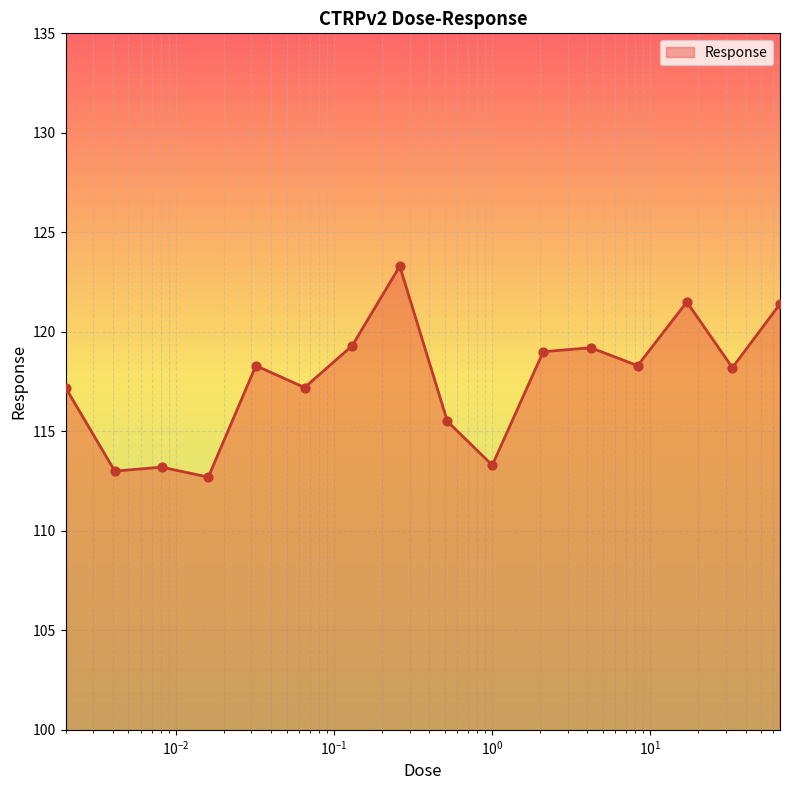

What is the difference between the maximum and minimum values?

10.6